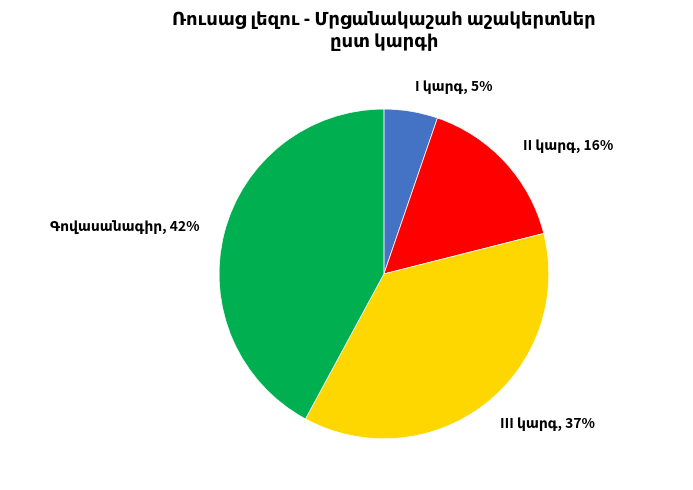

To the nearest percent, what is the average slice percentage?

25%